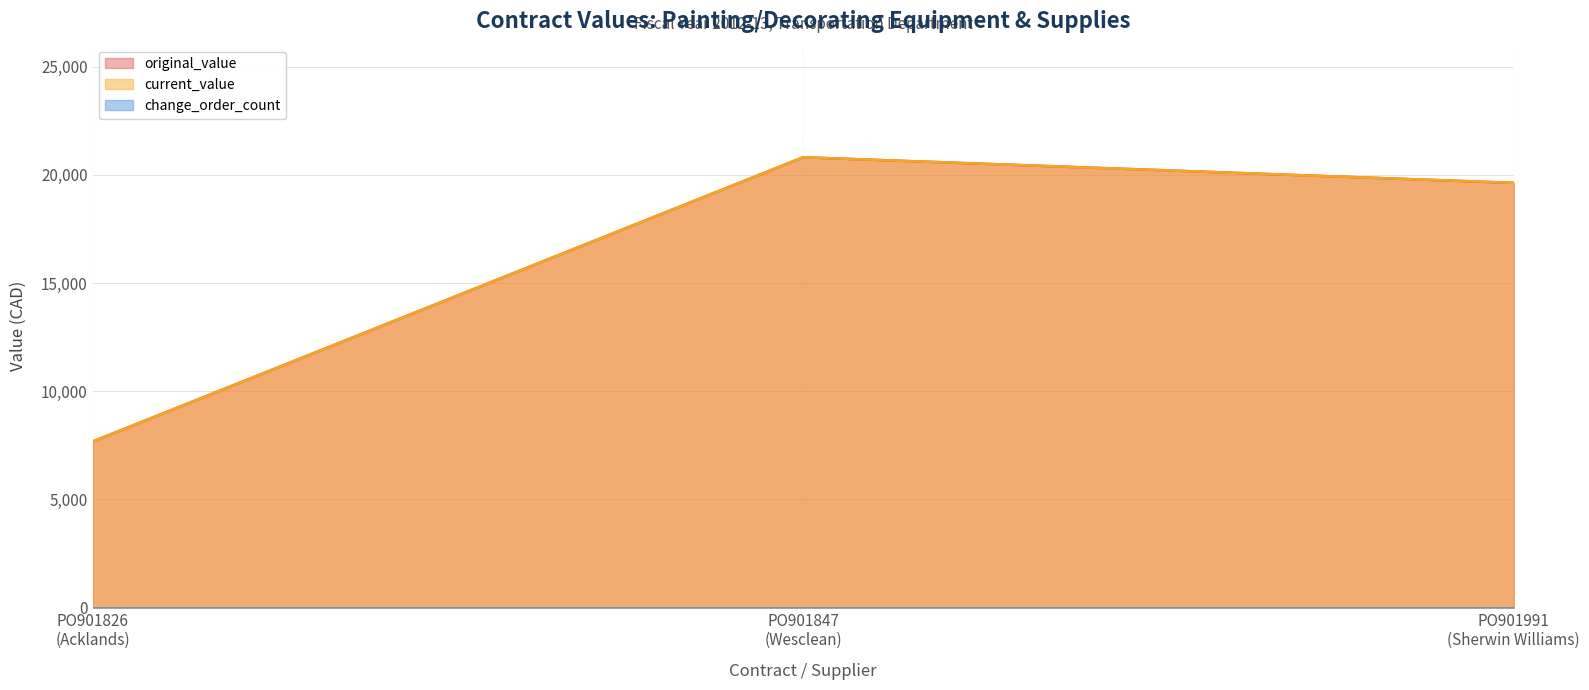

Is it true that original_value equals 20818.2 at PO901847
(Wesclean)?

True